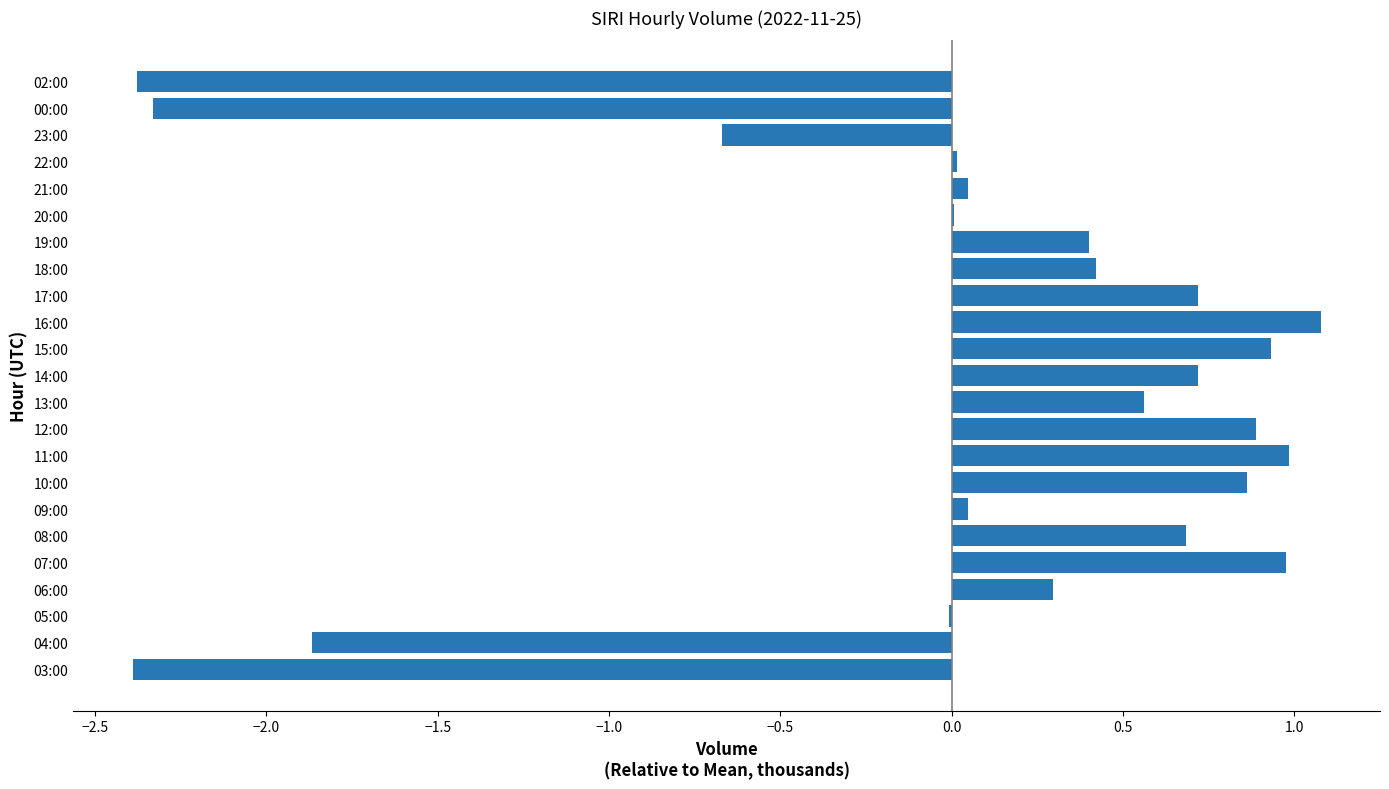

What is the change in value from 06:00 to 19:00?

+0.1